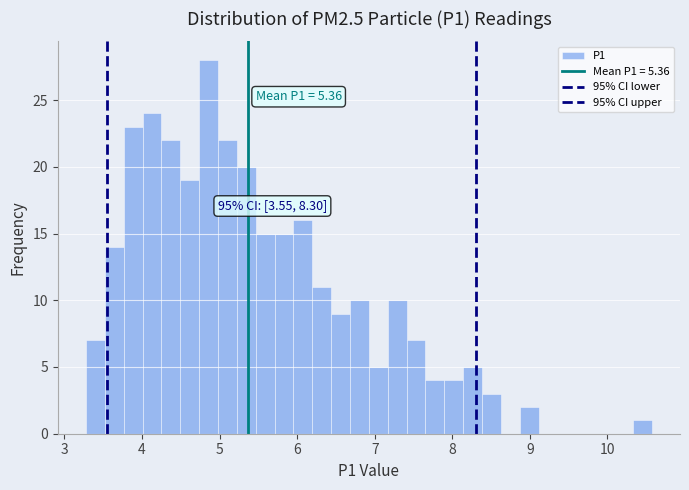

Read against the x-axis, roughly where is the centre of the tallest bar?

4.9